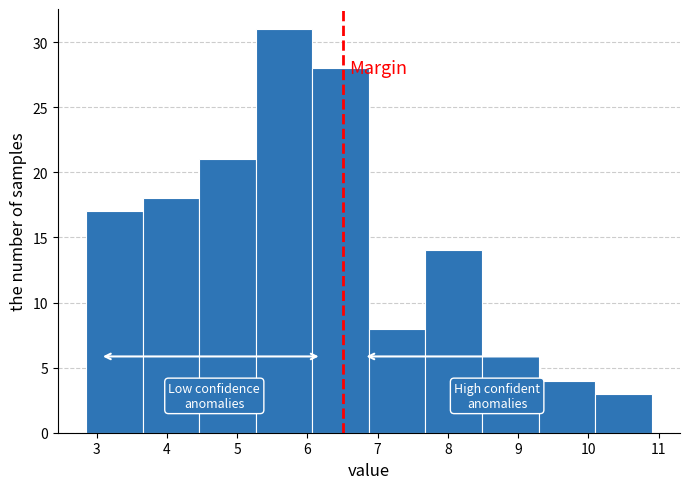

Reading left to right, transcribe this chart: for each bar, give the range it covers on the x-axis and its height. Neither the bar edges nor the heights are printed on the chart, so give them approximately, as read against the axes.

2.9 to 3.7: 17
3.7 to 4.5: 18
4.5 to 5.3: 21
5.3 to 6.1: 31
6.1 to 6.9: 28
6.9 to 7.7: 8
7.7 to 8.5: 14
8.5 to 9.3: 6
9.3 to 10.1: 4
10.1 to 10.9: 3